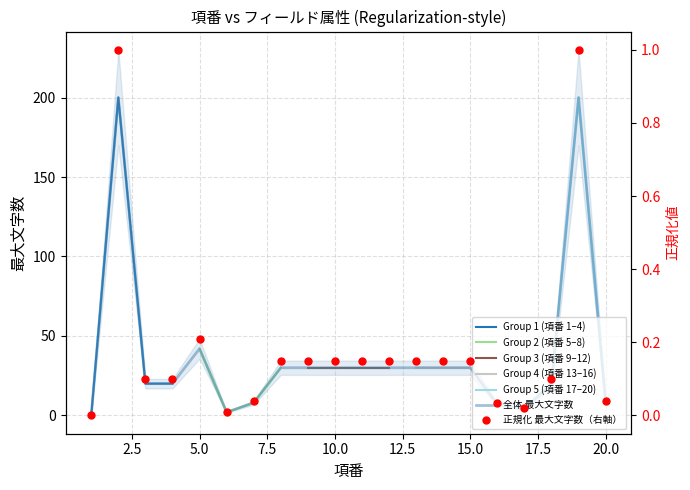

What is the change in value from 6 to 16?

+5